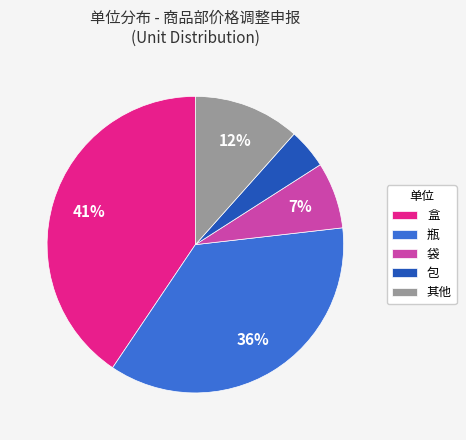

Count the number of slices in the pie.

5